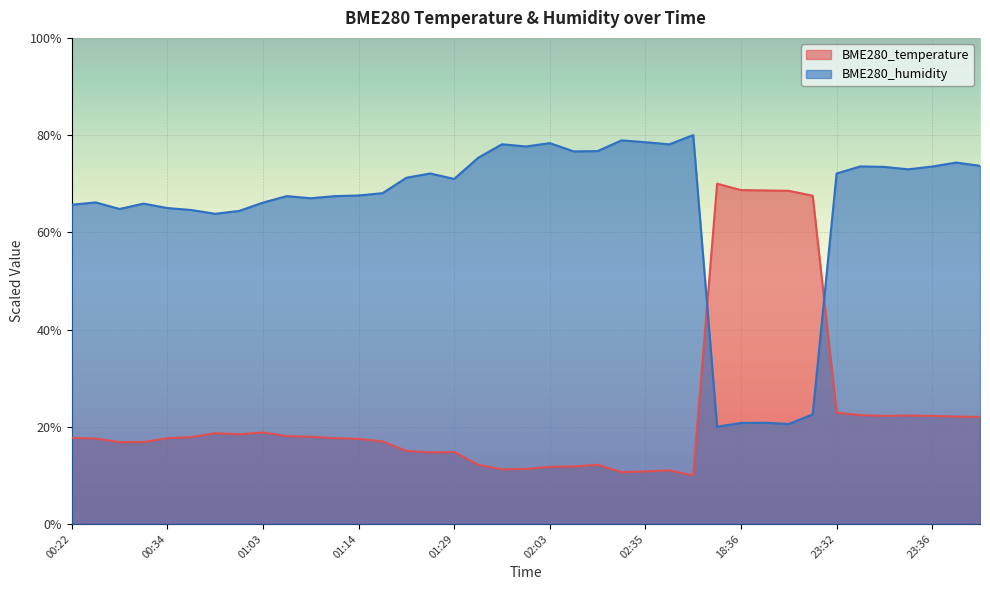

Is it true that BME280_humidity equals 101.7 at 00:22?

False